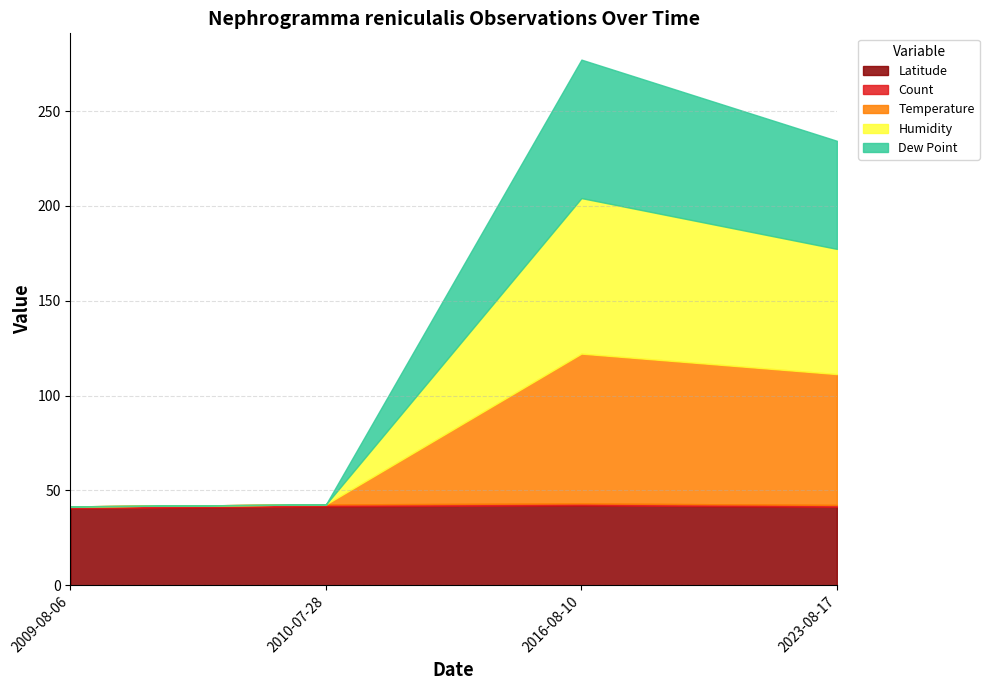

What is the spread (max minus min) of values at 2010-07-28?

41.6